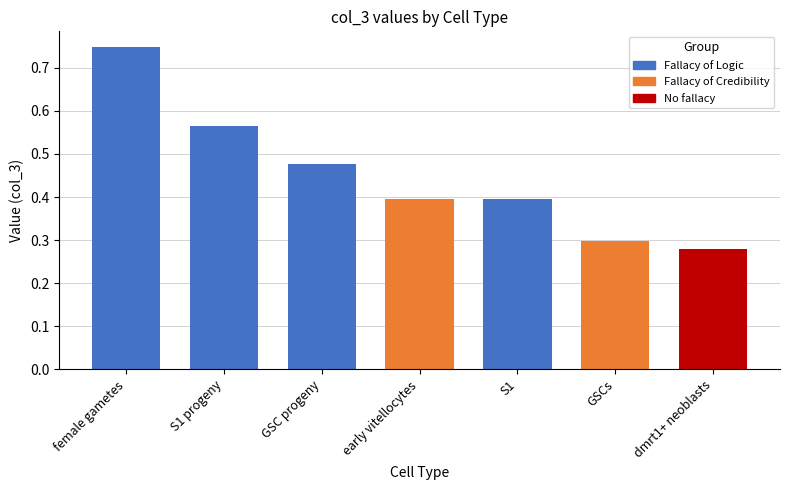

What is the value of the 5th bar from the left?

0.4